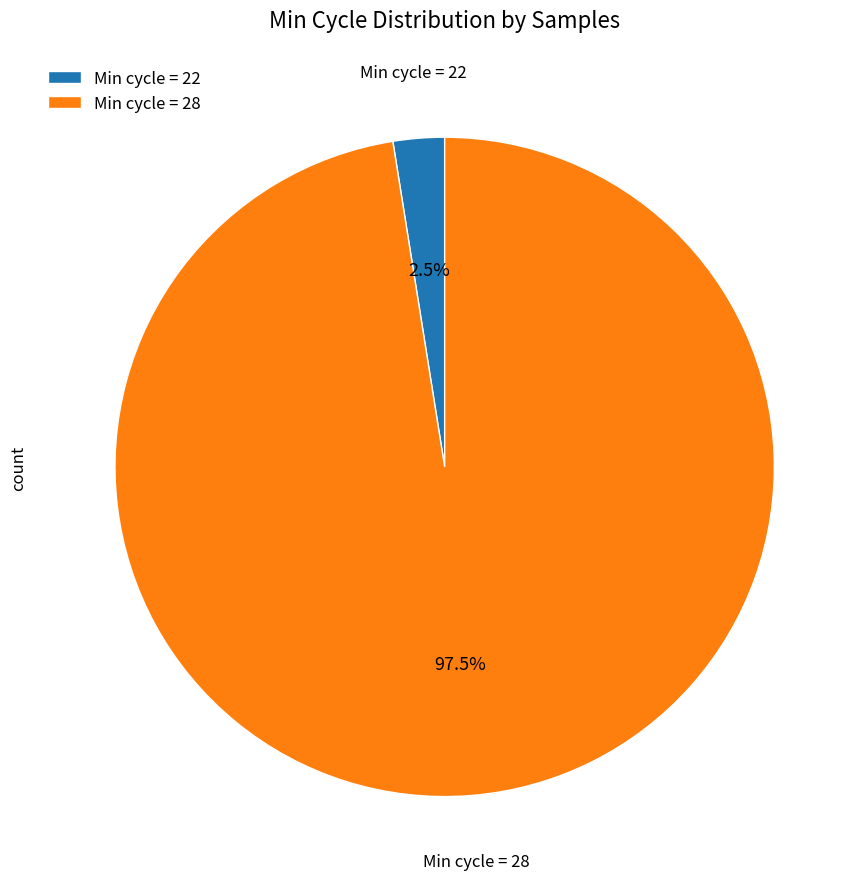

How much of the chart is everything except Min cycle = 28?

2.5%